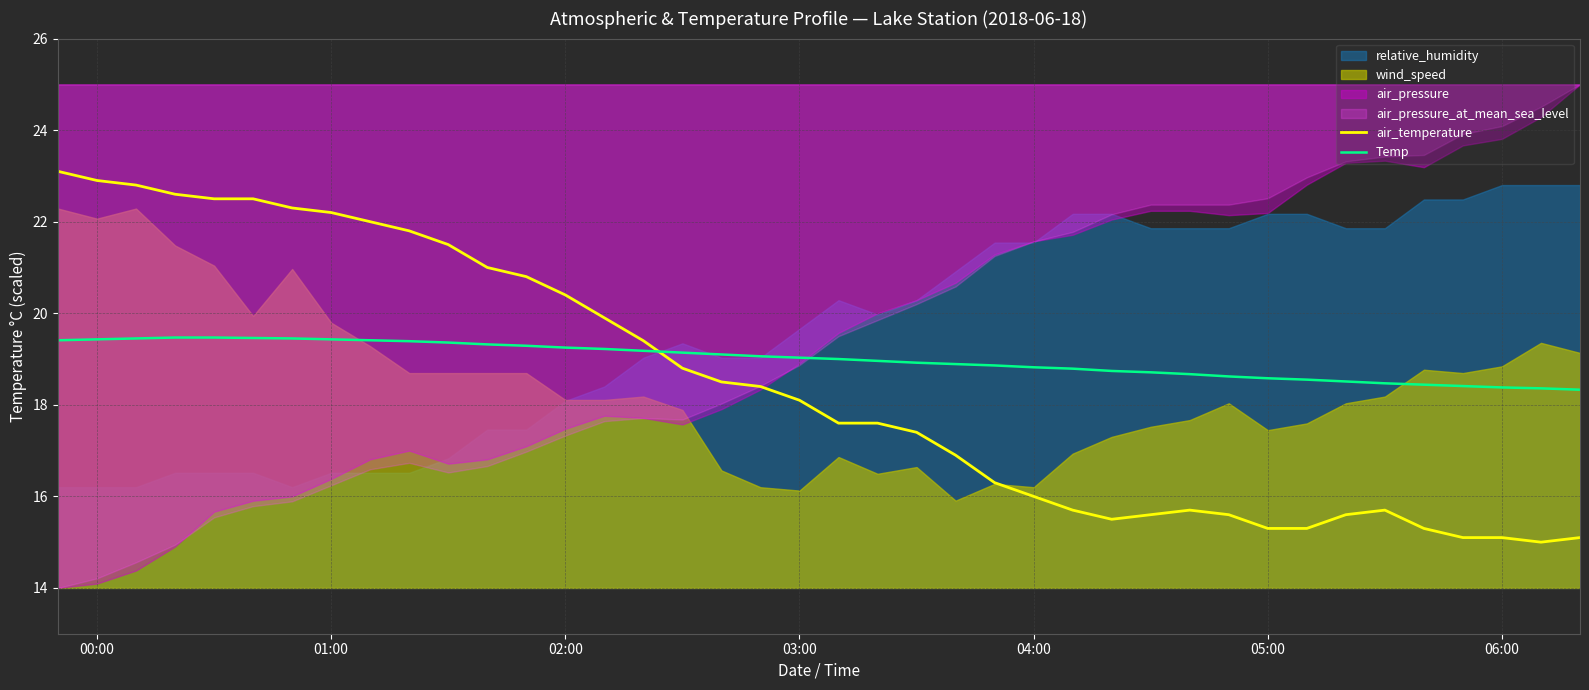

The value of air_temperature at 03:00 is 18.1. True or false?

True